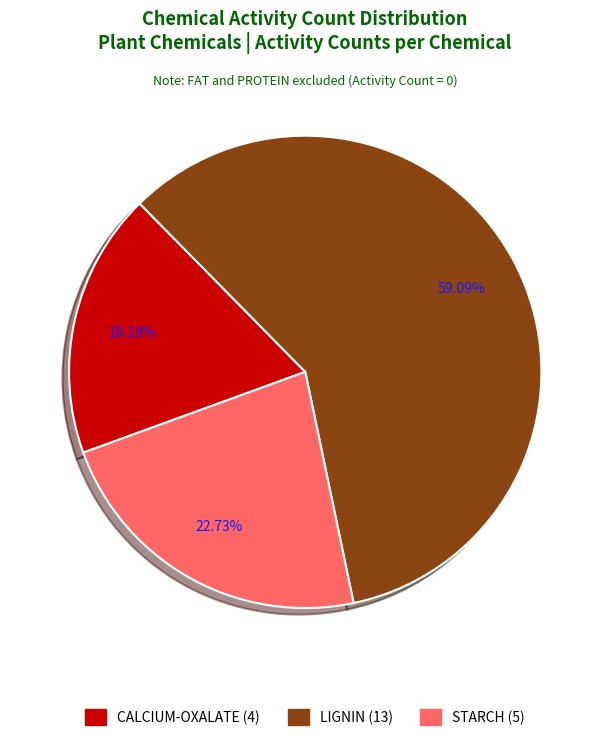

Is there any slice that represents more than half of the pie?

Yes